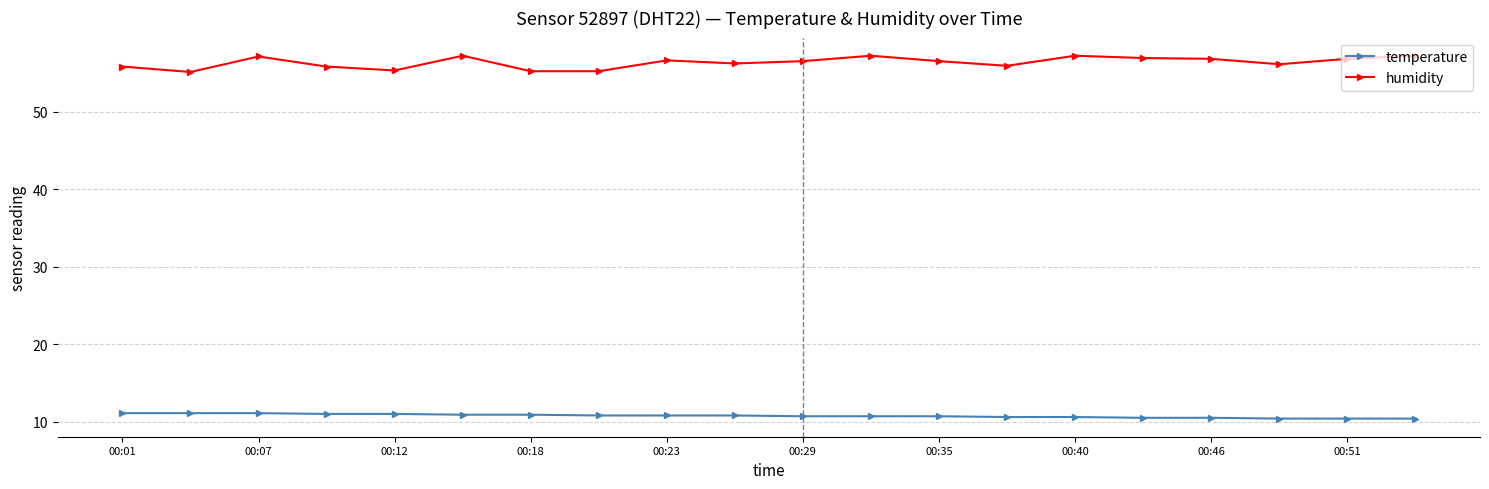

Which series has the largest range (max minus min)?

humidity